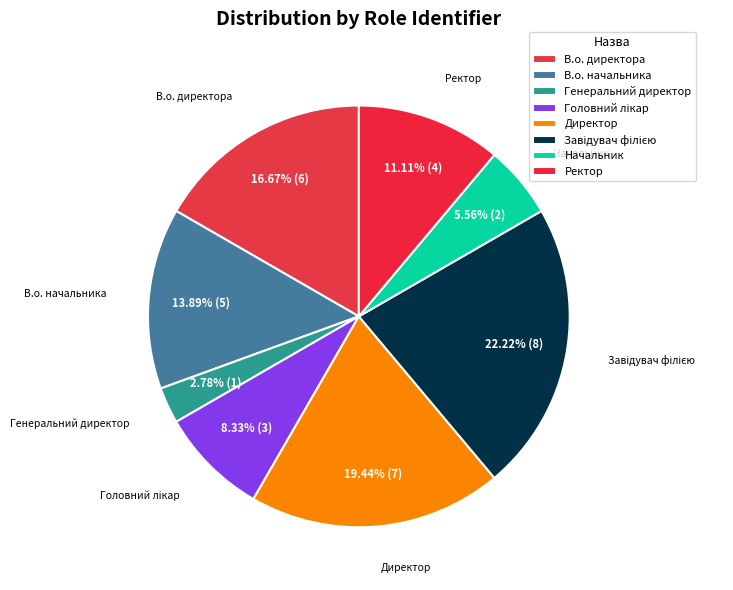

Approximately how many times larger is the value at В.о. начальника compared to Директор?

0.7